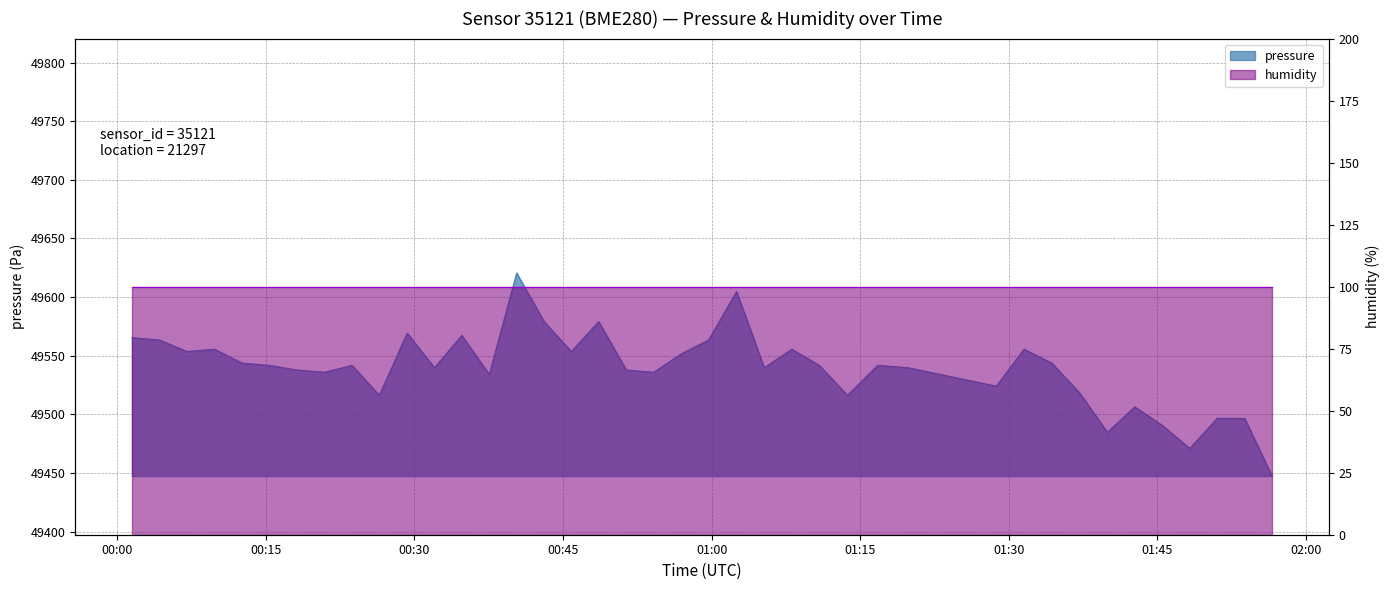

How many points are higher than both their immediate neighbors (excluding endpoints)?

11